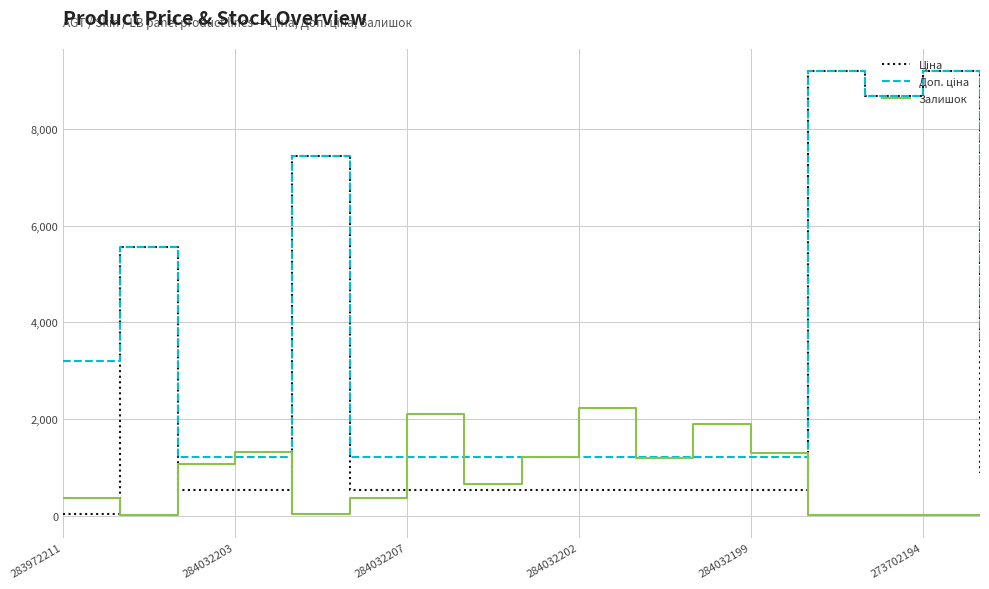

Is this an area chart (filled region under the line)?

No